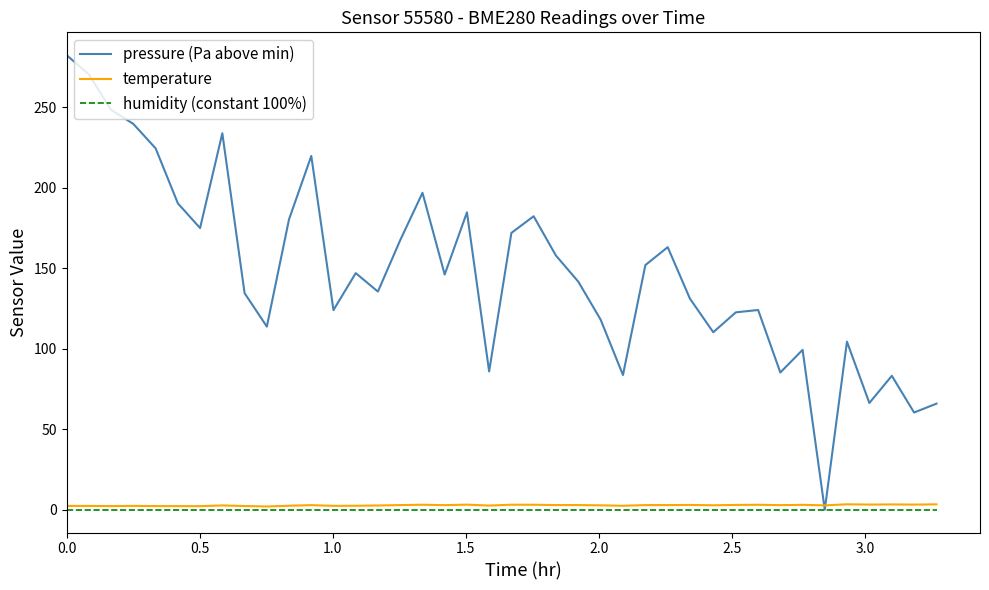

Which series has the largest total across all categories?

pressure (Pa above min)